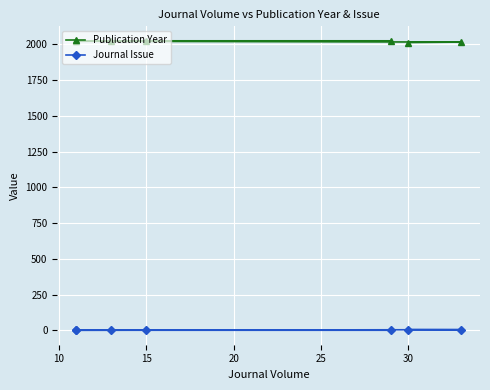

What is the average value of the Publication Year series?

2020